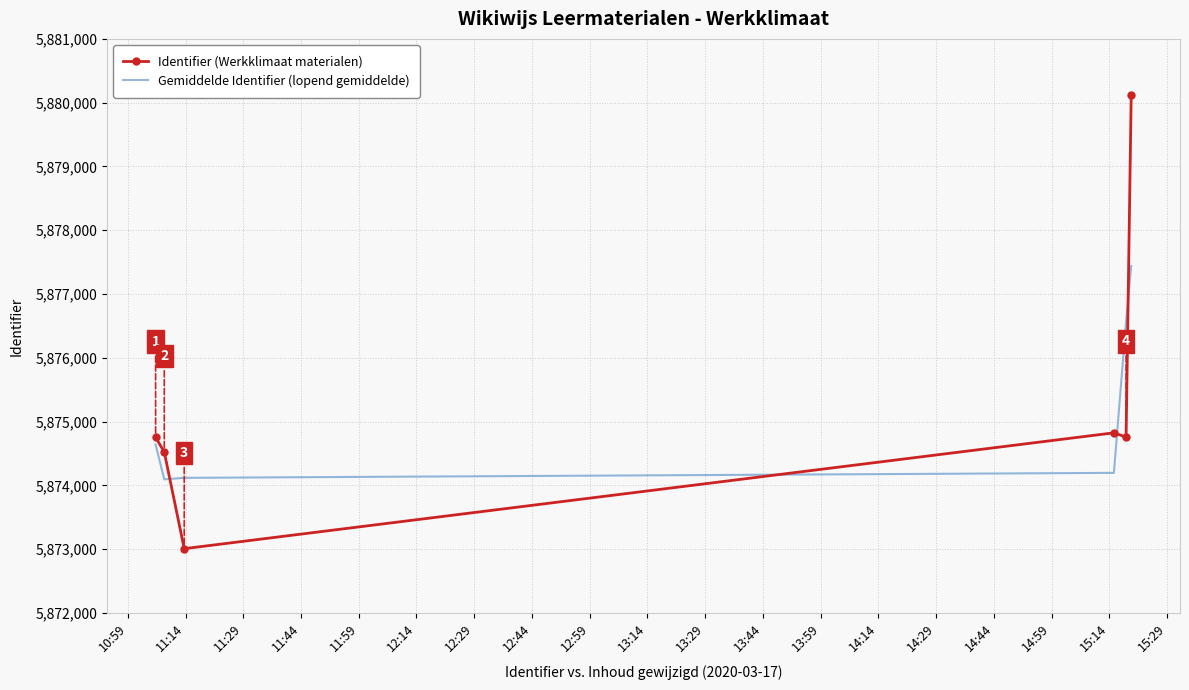

True or false: Gemiddelde Identifier (lopend gemiddelde) and Identifier (Werkklimaat materialen) intersect in this chart.

True